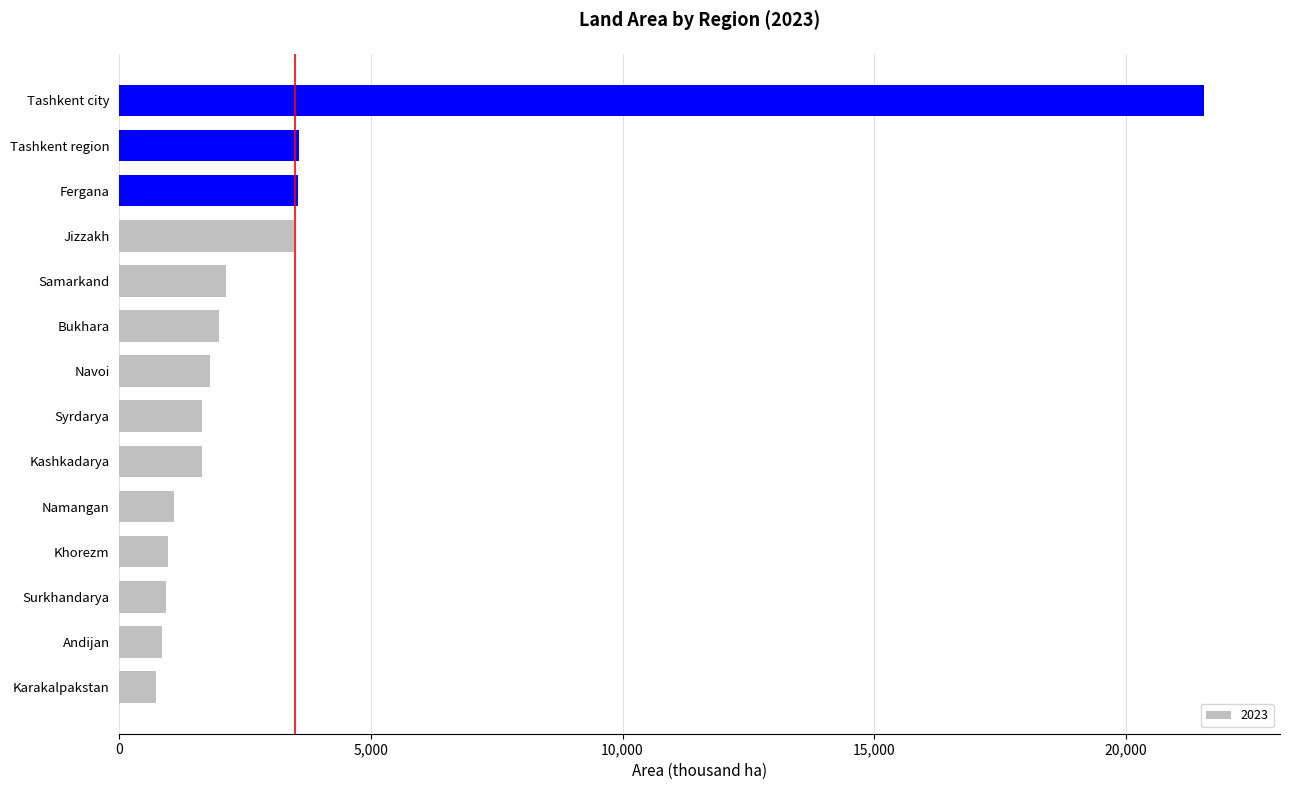

What is the greatest value displayed?

21557.7